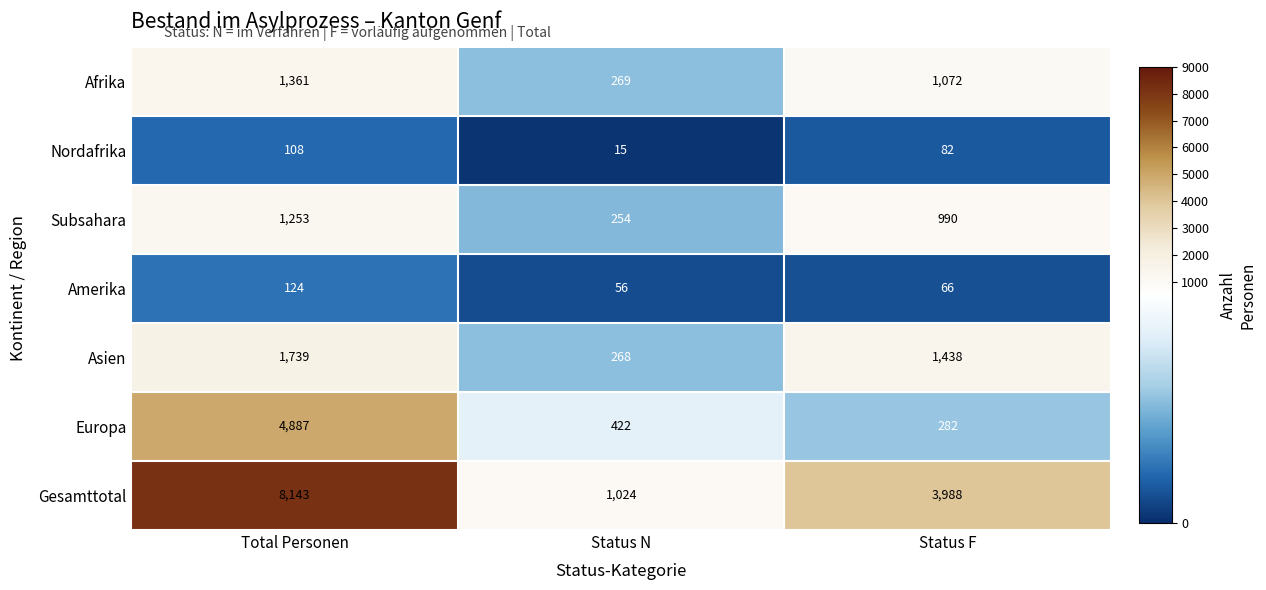

What is the sum of the Gesamttotal values at Status F and Status N?

5012